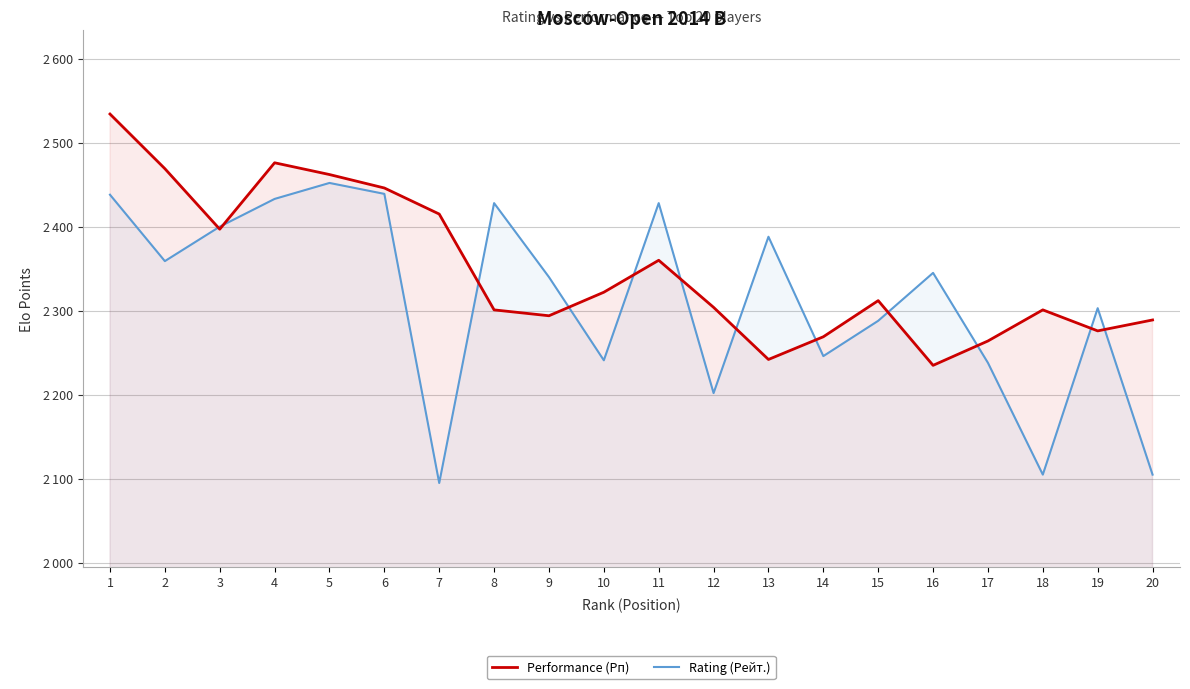

Reading right to left, extract all data points from this chart.

Performance (Рп): 2289	2276	2301	2264	2235	2312	2269	2242	2304	2360	2322	2294	2301	2415	2446	2462	2476	2397	2469	2534
Rating (Рейт.): 2105	2303	2105	2238	2345	2288	2246	2388	2202	2428	2241	2340	2428	2095	2439	2452	2433	2400	2359	2438